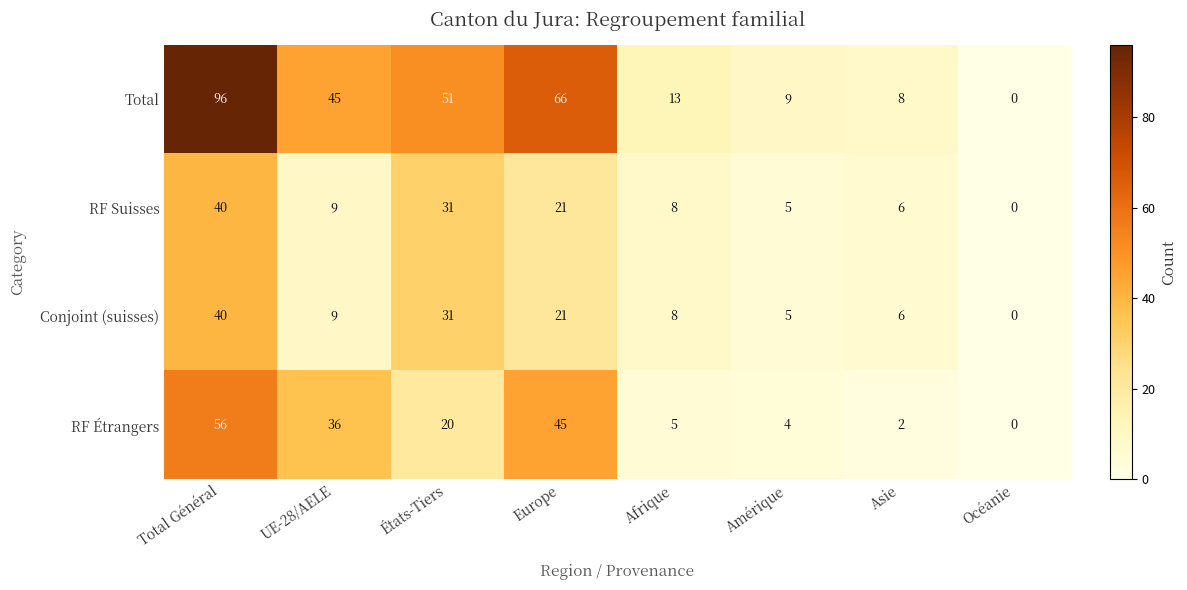

Where does the RF Étrangers series first go above 20?

Total Général